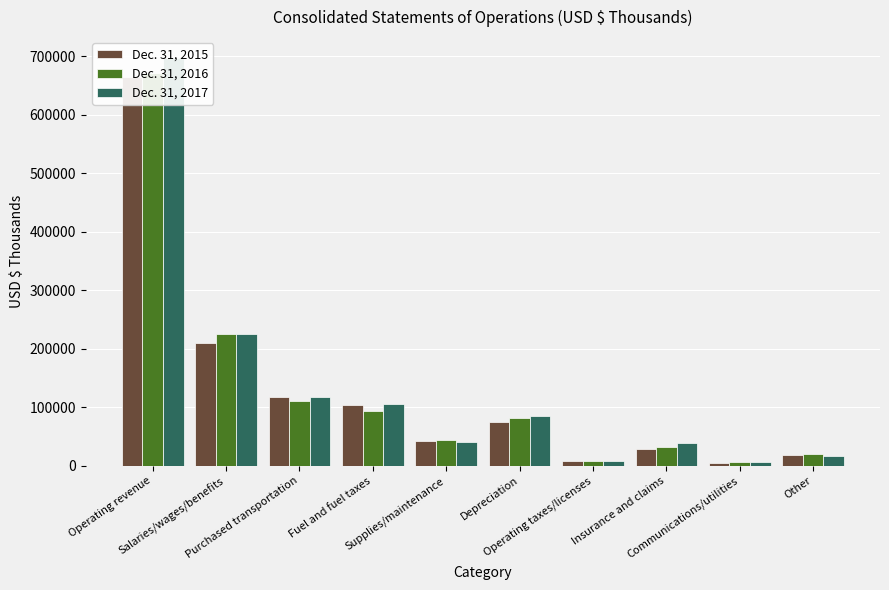

What is the difference between the maximum and minimum values in the Dec. 31, 2017 series?

692073